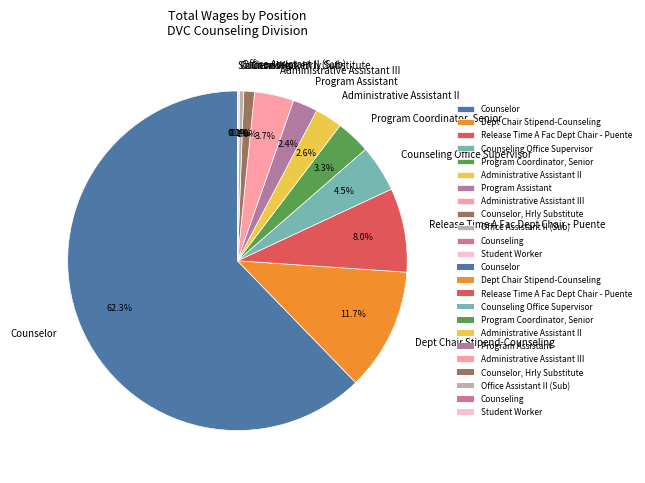

Does any single category account for the majority?

Yes